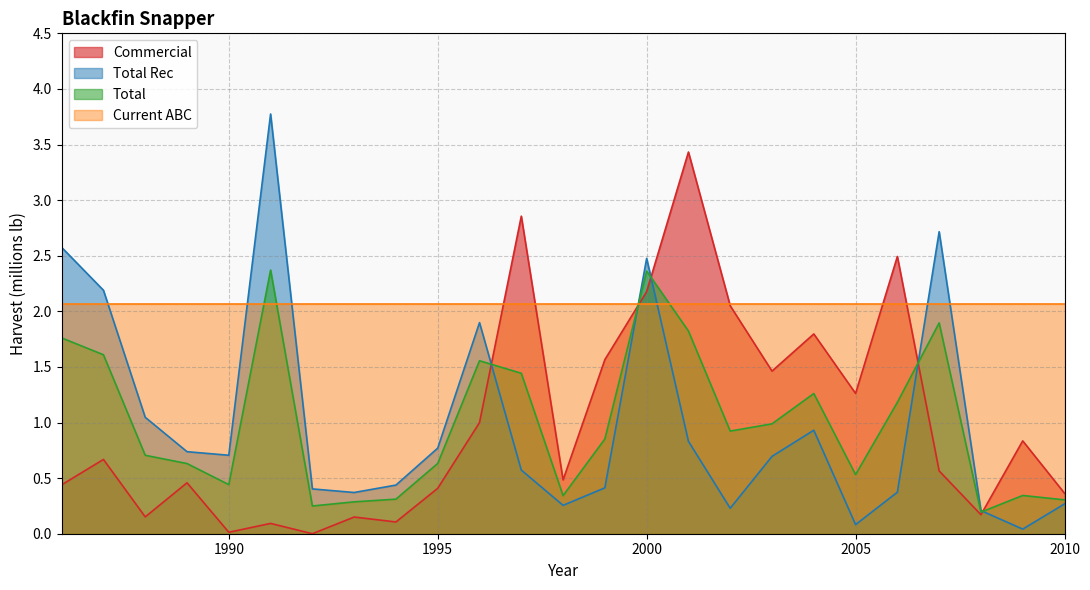

Which category has the highest value in the Commercial series?

2001